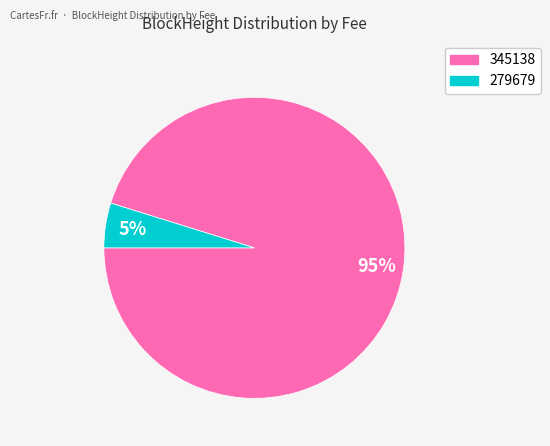

To the nearest percent, what is the difference between the 345138 and 279679 slice percentages?

90%